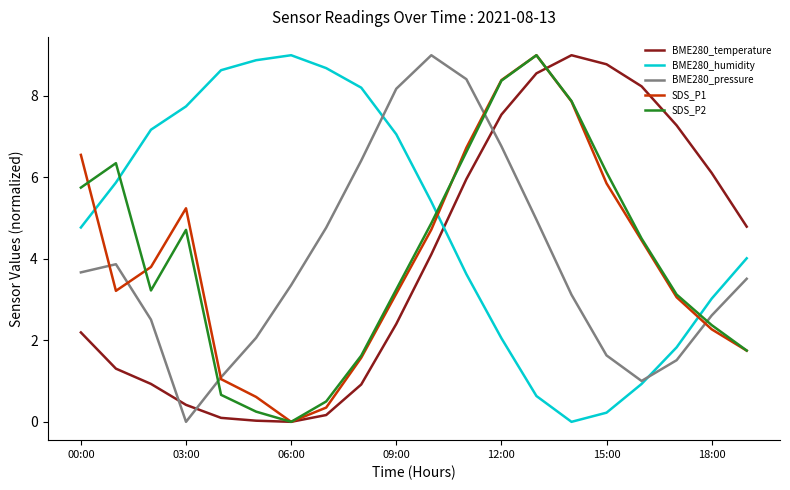

True or false: SDS_P2 and BME280_pressure intersect in this chart.

True